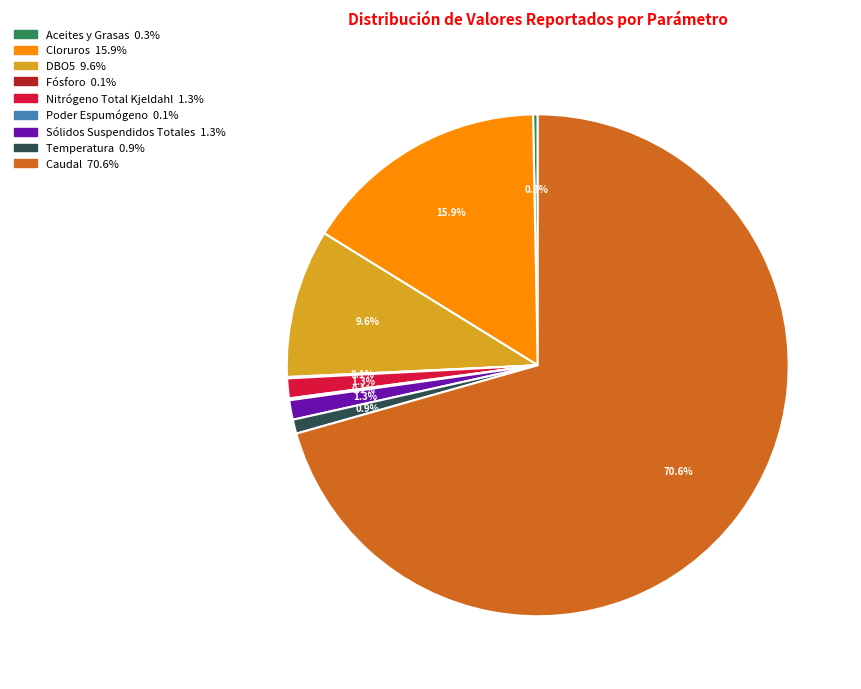

Which category accounts for the majority?

Caudal